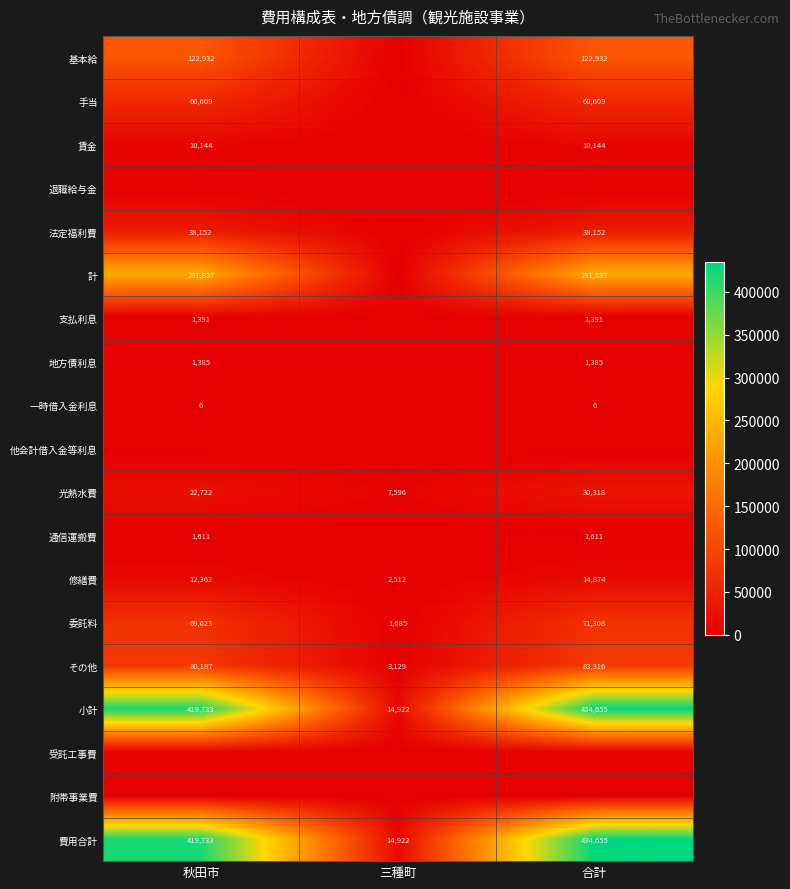

What is the sum of all 費用合計 values?

869310